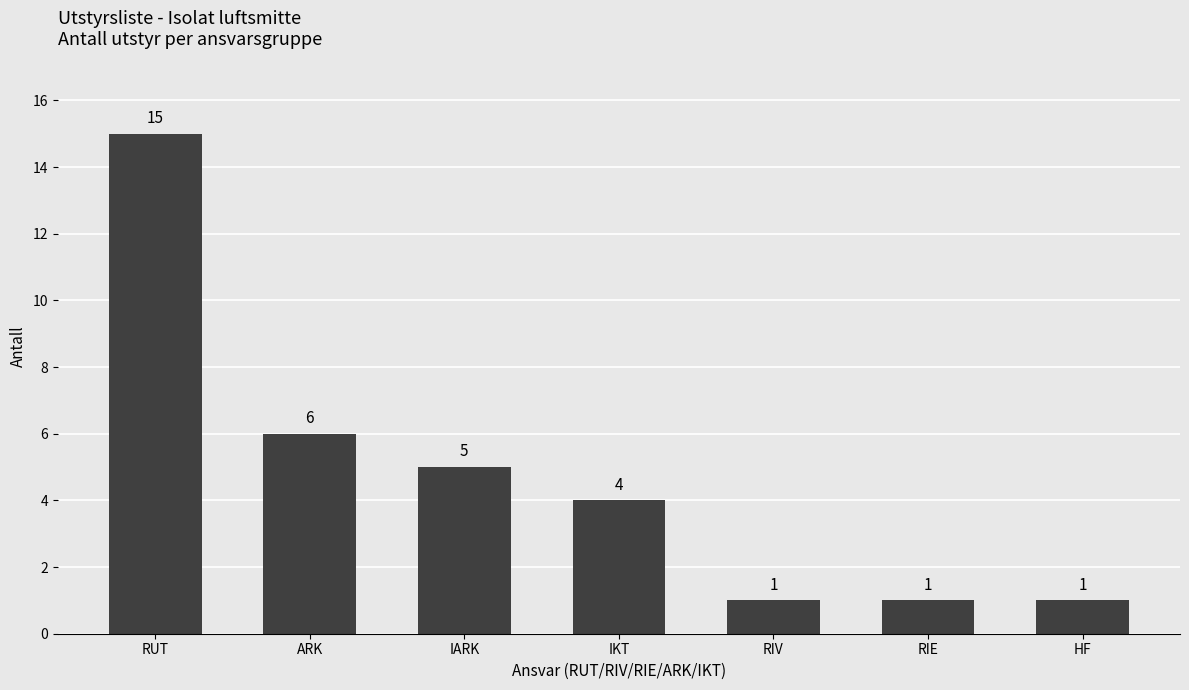

Reading right to left, transcribe all the data shown in this chart.

HF=1	RIE=1	RIV=1	IKT=4	IARK=5	ARK=6	RUT=15